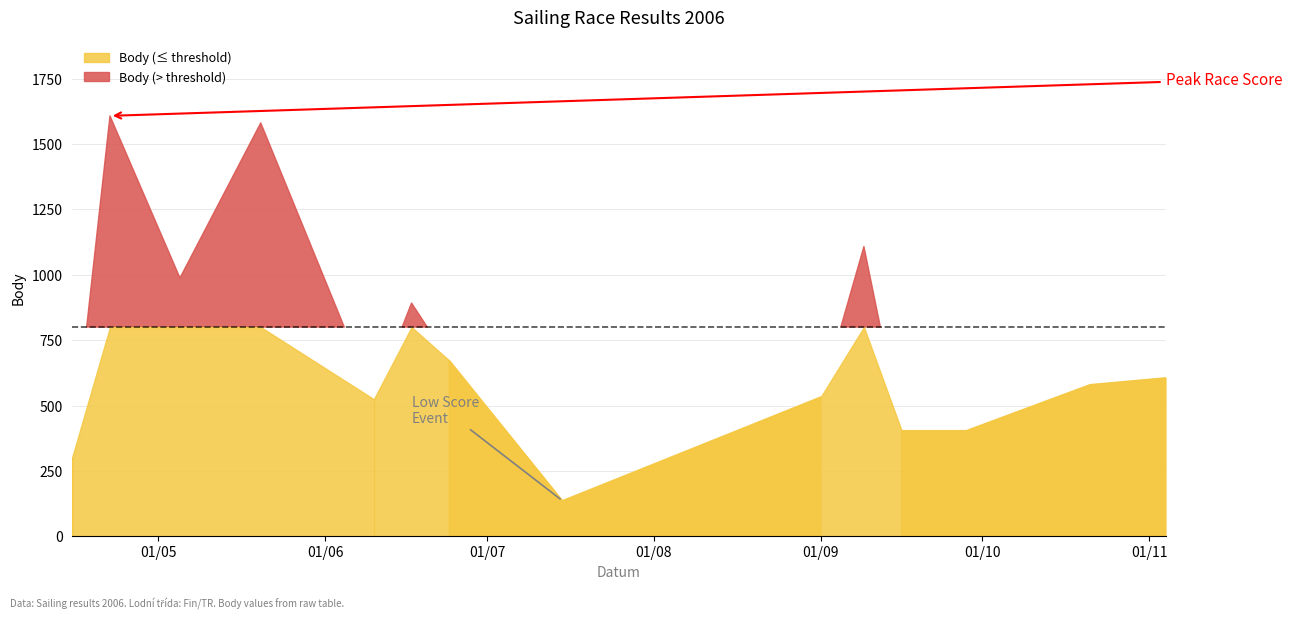

True or false: Pořadí and Body intersect in this chart.

False